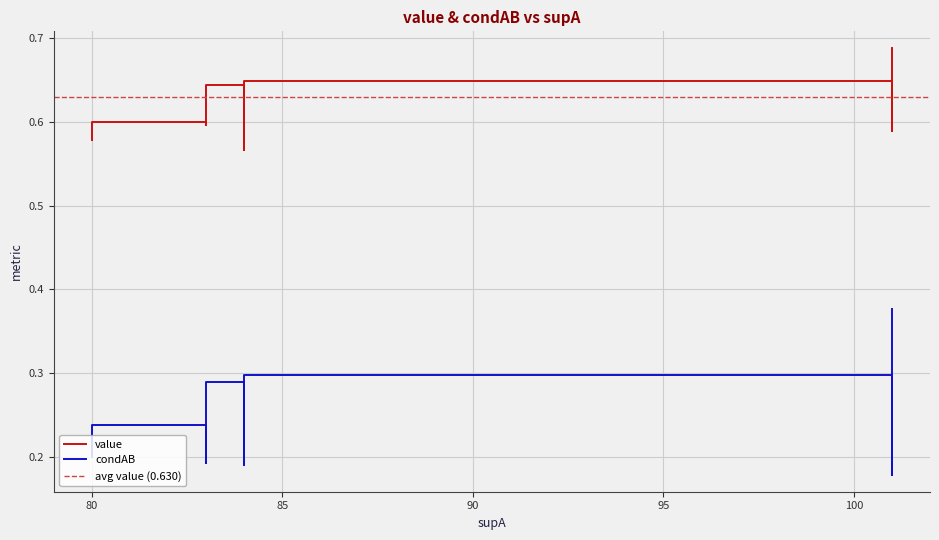

At 16, list the series in order from smallest to largest.

condAB, value